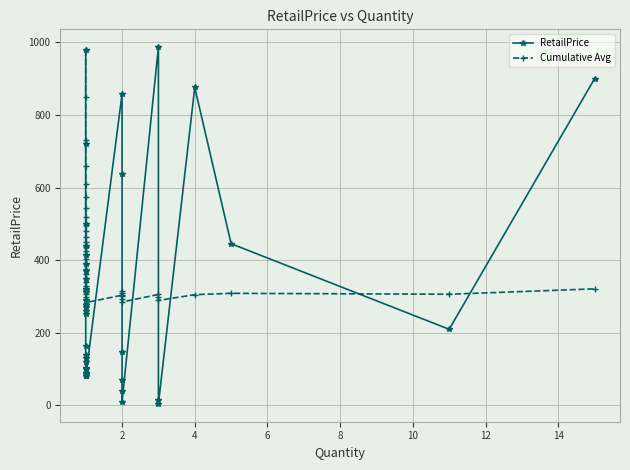

How many interior local valleys does the RetailPrice series have?

4